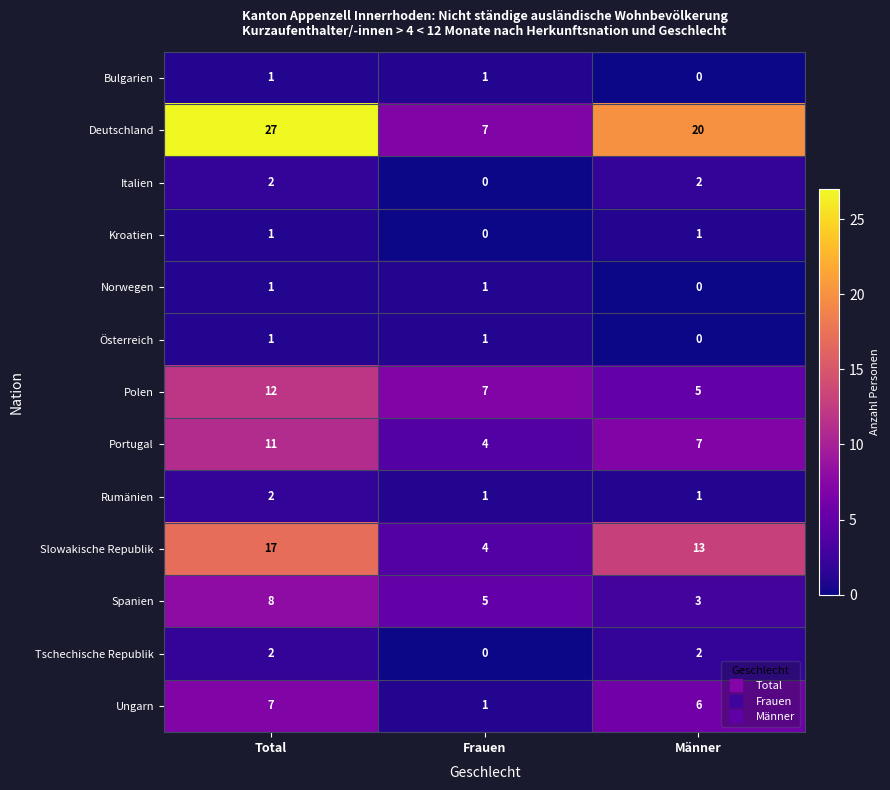

What is the greatest value displayed?

27